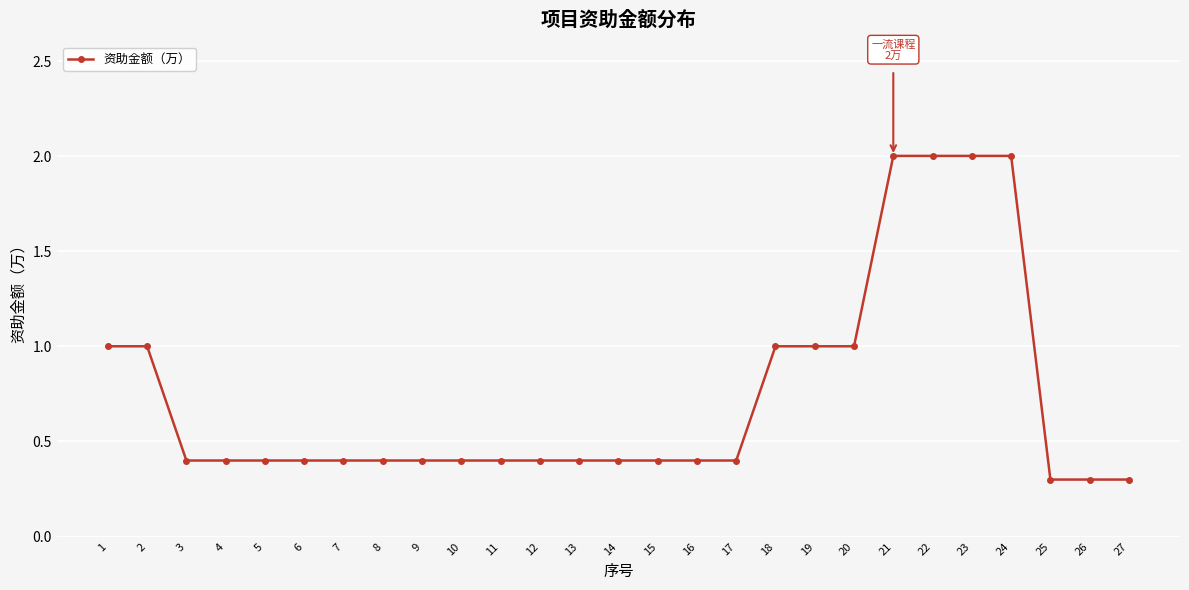

How many values are between 0 and 1?

23